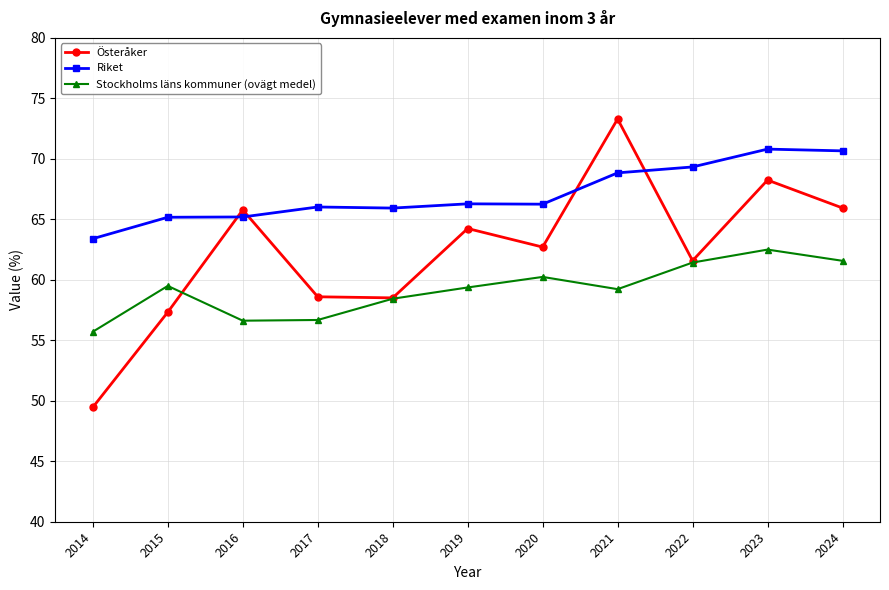

Which series ends up on top after the final intersection of Riket and Österåker?

Riket